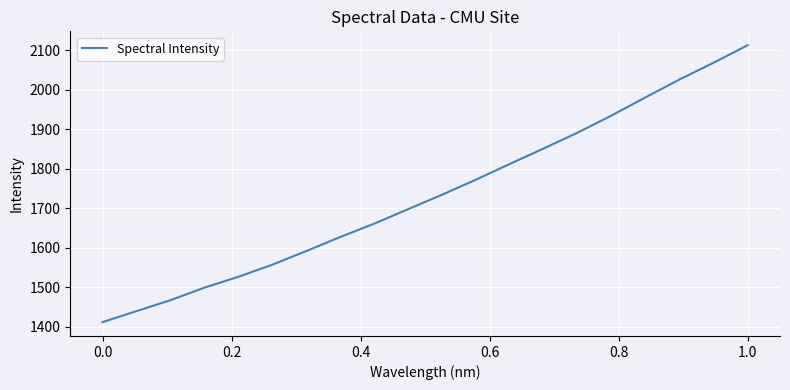

What is the smallest value displayed?

1412.3